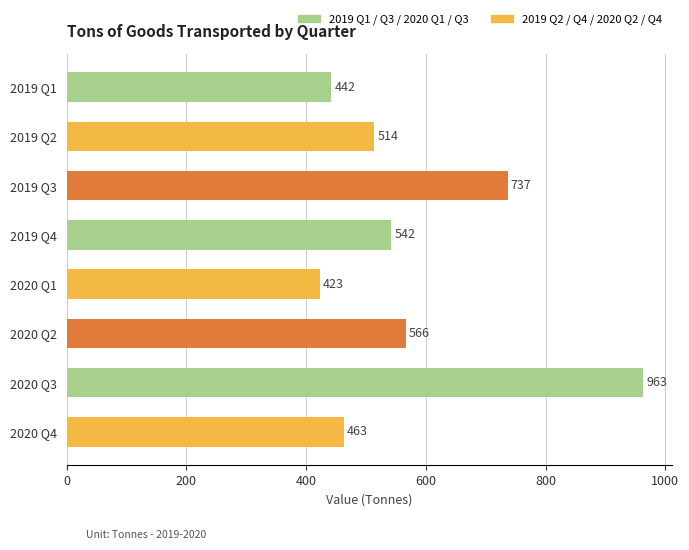

Which label corresponds to the largest value in the chart?

2020 Q3